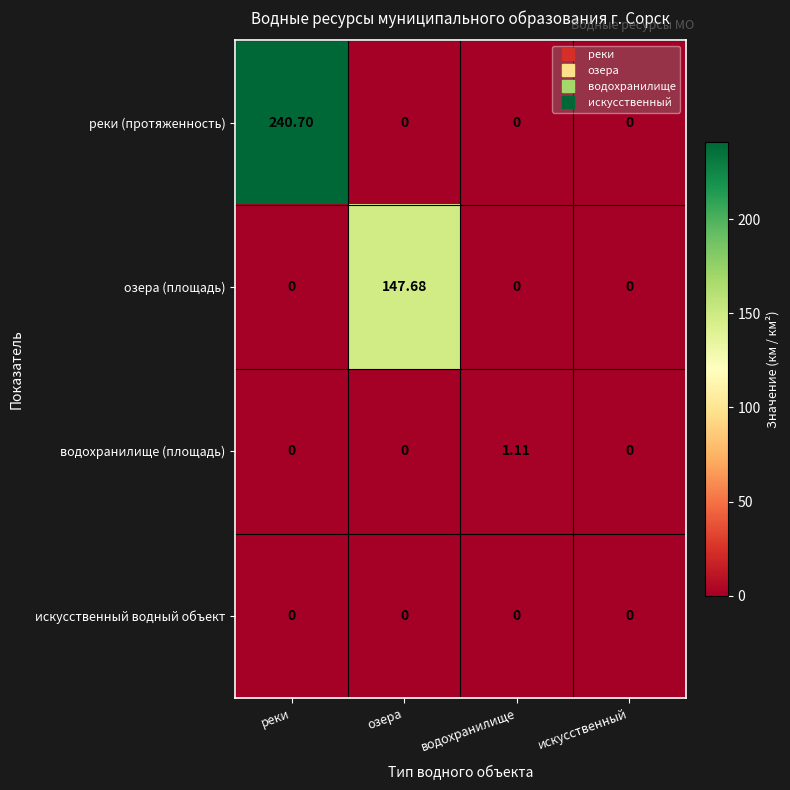

Which series has the largest total across all categories?

реки (протяженность)